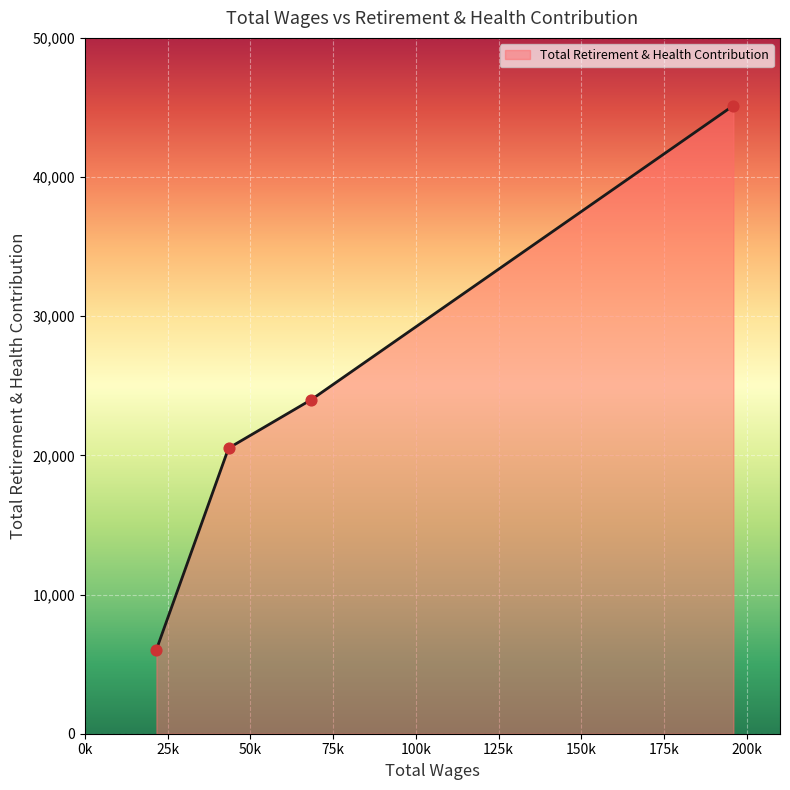

What is the greatest value displayed?

45135